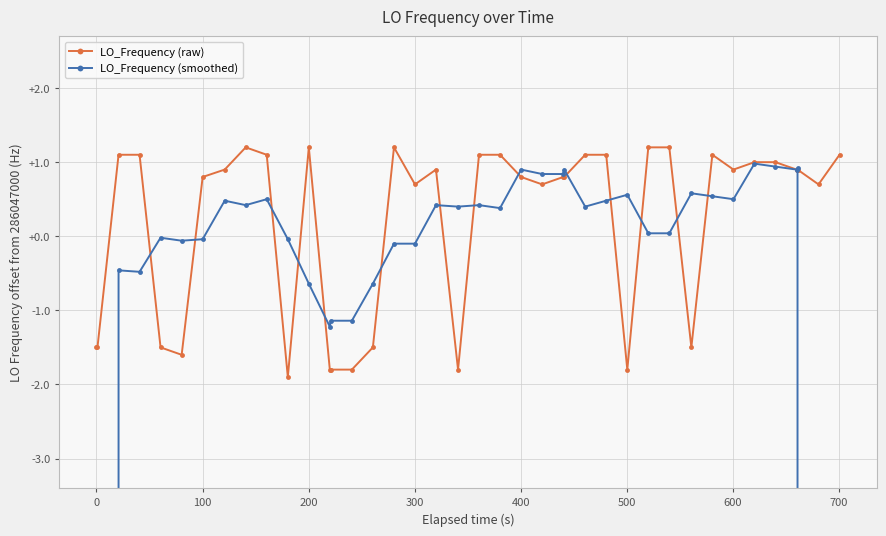

Count the number of categories in the chart.

40